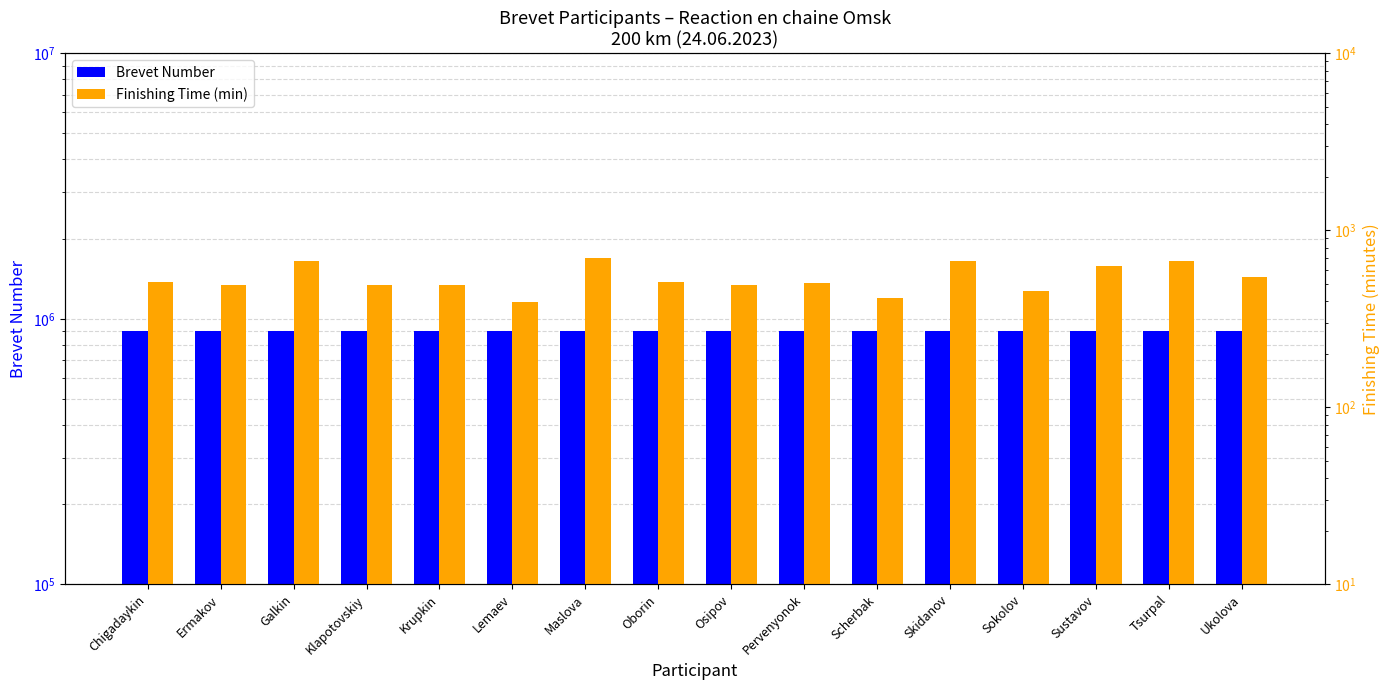

At which category is the sum across all series the highest?

Maslova